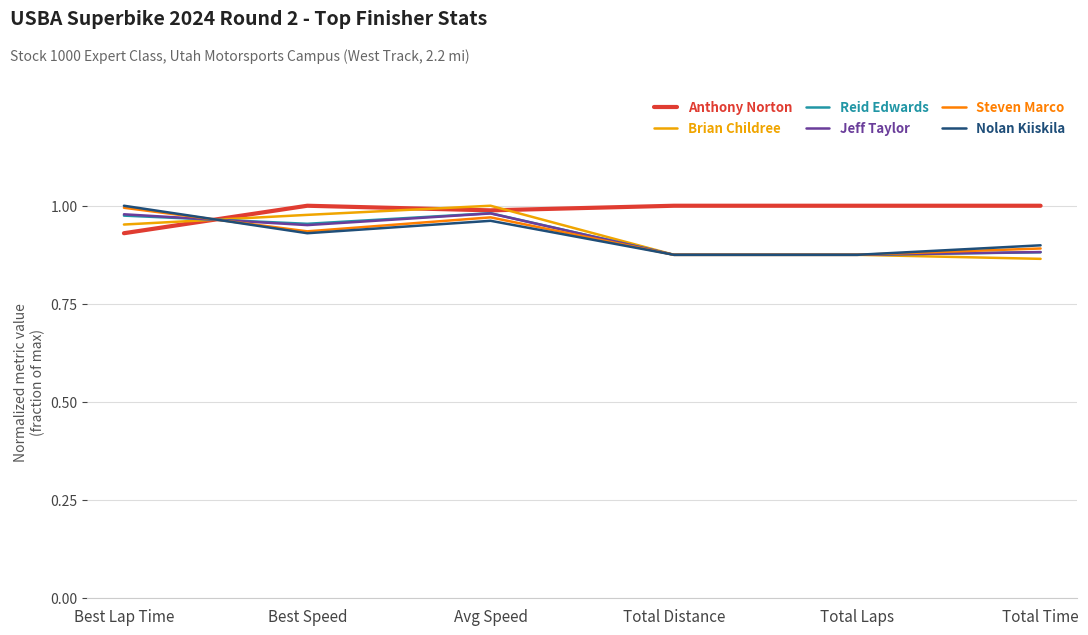

In Nolan Kiiskila, how many points are higher than both neighbors (excluding endpoints)?

1